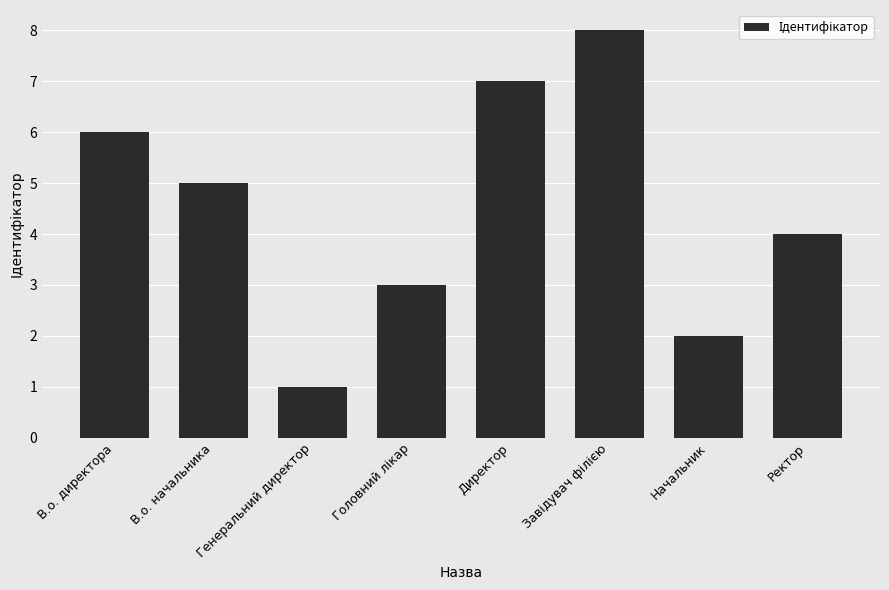

What position from the right is В.о. директора?

8